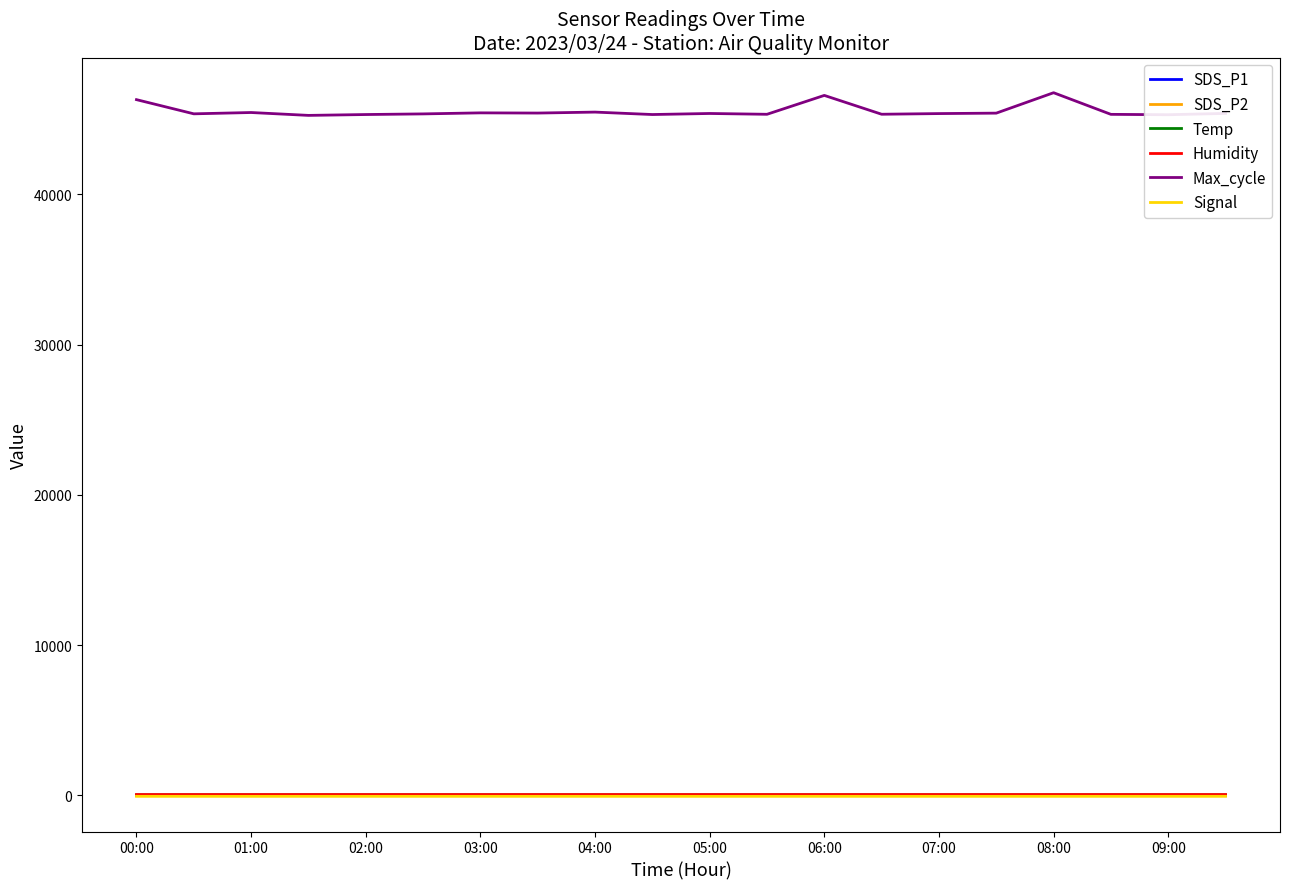

Count the number of categories in the chart.

20